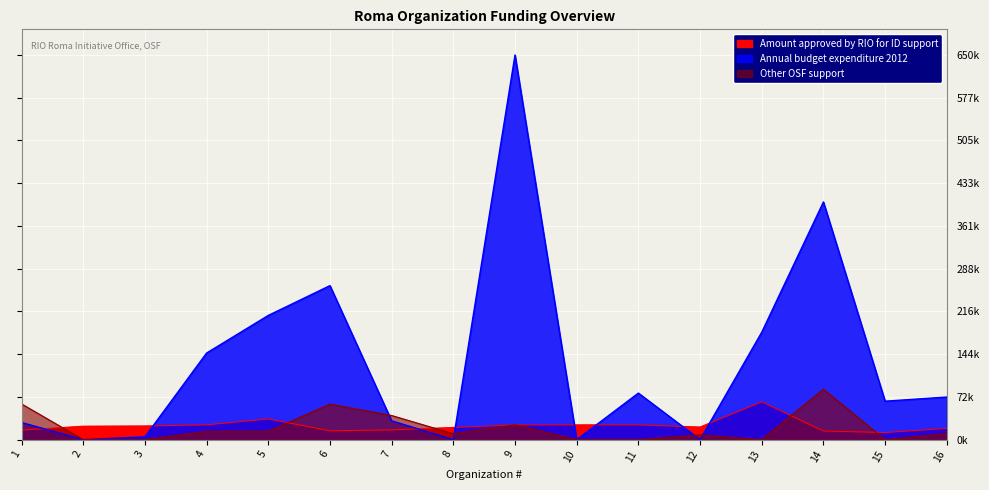

How many values in the Other OSF support series are below 4?

7